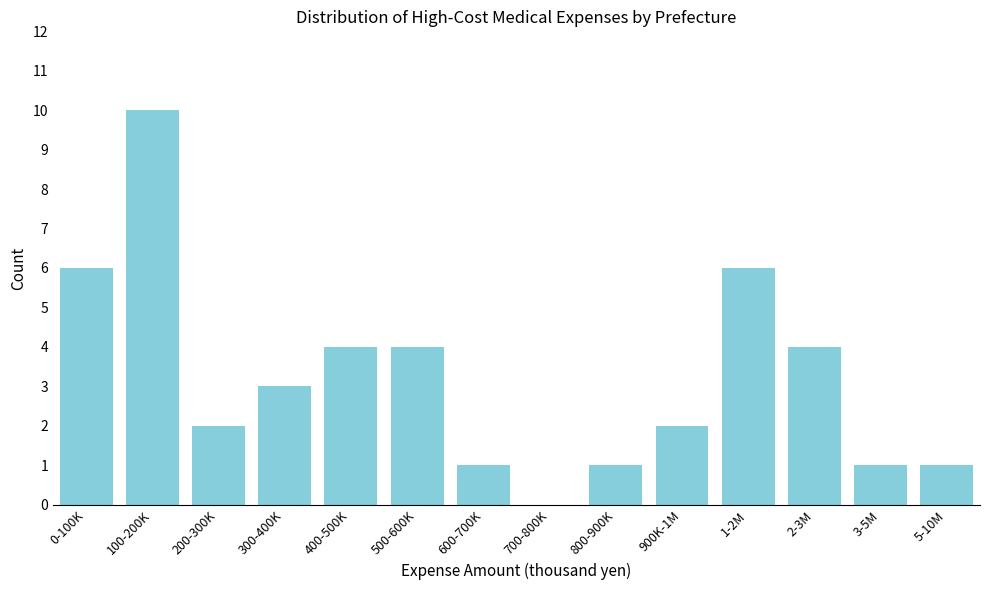

Reading left to right, list all the values displayed in this chart.

0-100K=6	100-200K=10	200-300K=2	300-400K=3	400-500K=4	500-600K=4	600-700K=1	700-800K=0	800-900K=1	900K-1M=2	1-2M=6	2-3M=4	3-5M=1	5-10M=1